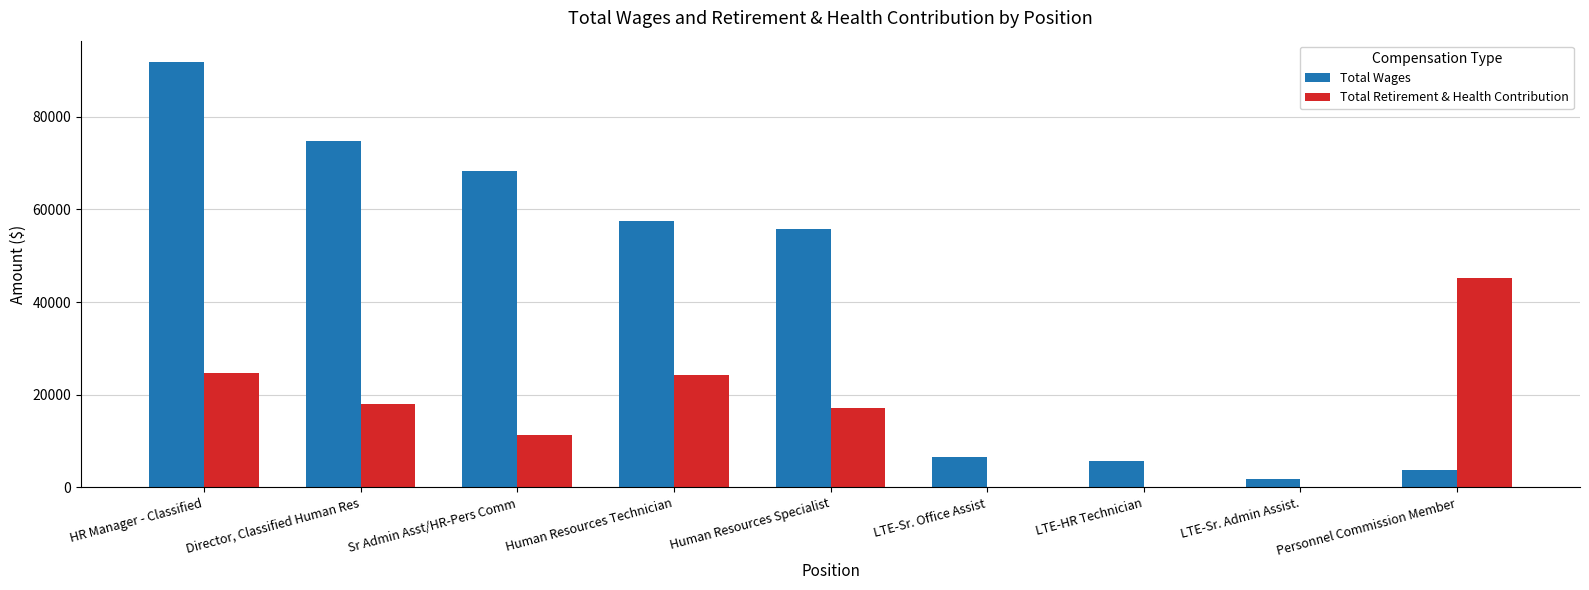

At which label does Total Retirement & Health Contribution first exceed 17061?

HR Manager - Classified